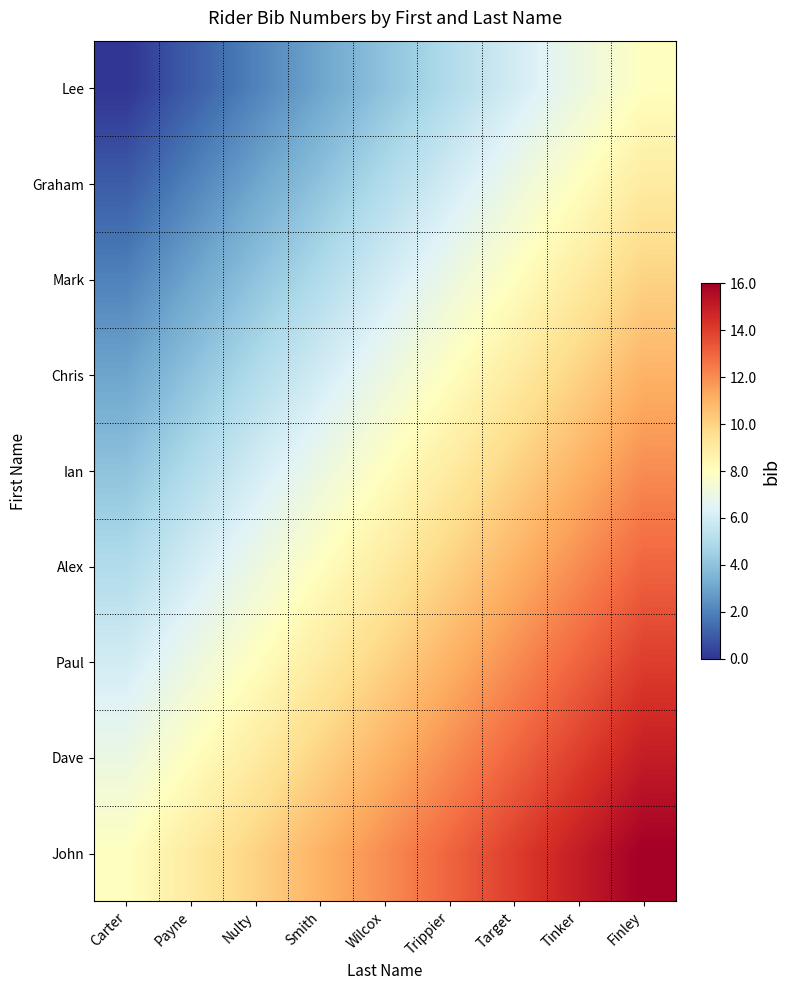

Reading left to right, list all the values displayed in this chart.

Lee: Carter=0	Payne=1	Nulty=2	Smith=3	Wilcox=4	Trippier=5	Target=6	Tinker=7	Finley=8
Graham: Carter=1	Payne=2	Nulty=3	Smith=4	Wilcox=5	Trippier=6	Target=7	Tinker=8	Finley=9
Mark: Carter=2	Payne=3	Nulty=4	Smith=5	Wilcox=6	Trippier=7	Target=8	Tinker=9	Finley=10
Chris: Carter=3	Payne=4	Nulty=5	Smith=6	Wilcox=7	Trippier=8	Target=9	Tinker=10	Finley=11
Ian: Carter=4	Payne=5	Nulty=6	Smith=7	Wilcox=8	Trippier=9	Target=10	Tinker=11	Finley=12
Alex: Carter=5	Payne=6	Nulty=7	Smith=8	Wilcox=9	Trippier=10	Target=11	Tinker=12	Finley=13
Paul: Carter=6	Payne=7	Nulty=8	Smith=9	Wilcox=10	Trippier=11	Target=12	Tinker=13	Finley=14
Dave: Carter=7	Payne=8	Nulty=9	Smith=10	Wilcox=11	Trippier=12	Target=13	Tinker=14	Finley=15
John: Carter=8	Payne=9	Nulty=10	Smith=11	Wilcox=12	Trippier=13	Target=14	Tinker=15	Finley=16